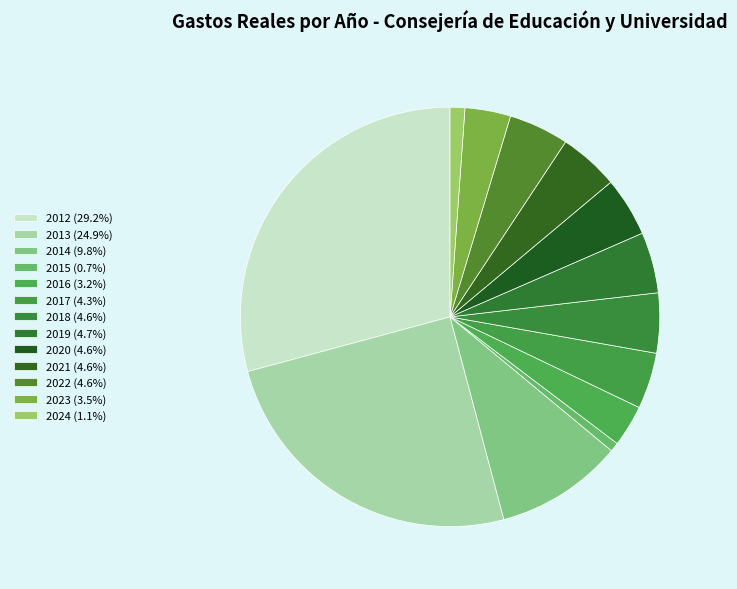

How many slices are in this pie chart?

13